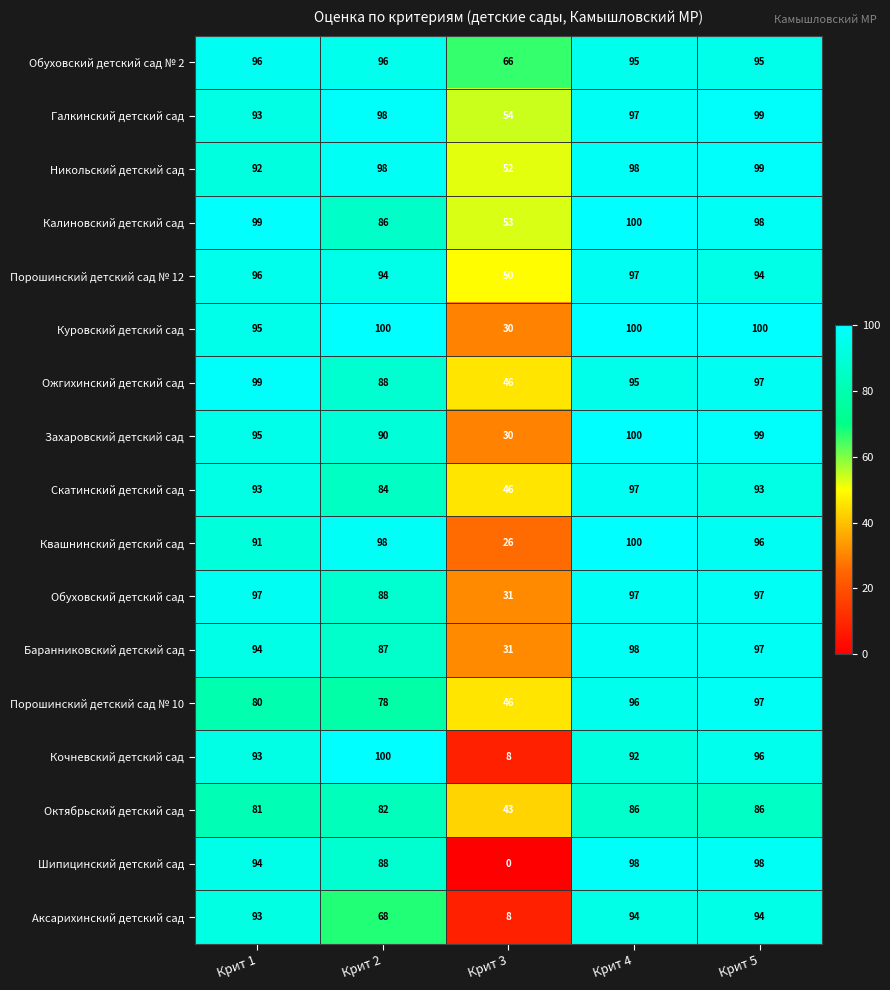

True or false: Захаровский детский сад has a value of 54 at Крит 3.

False